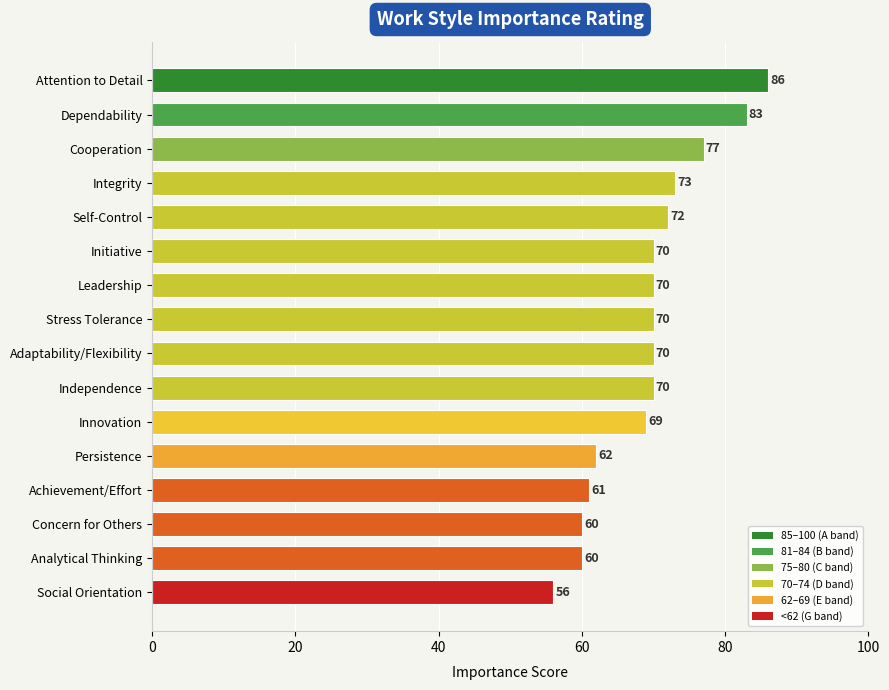

True or false: the data shows 69 at Innovation.

True